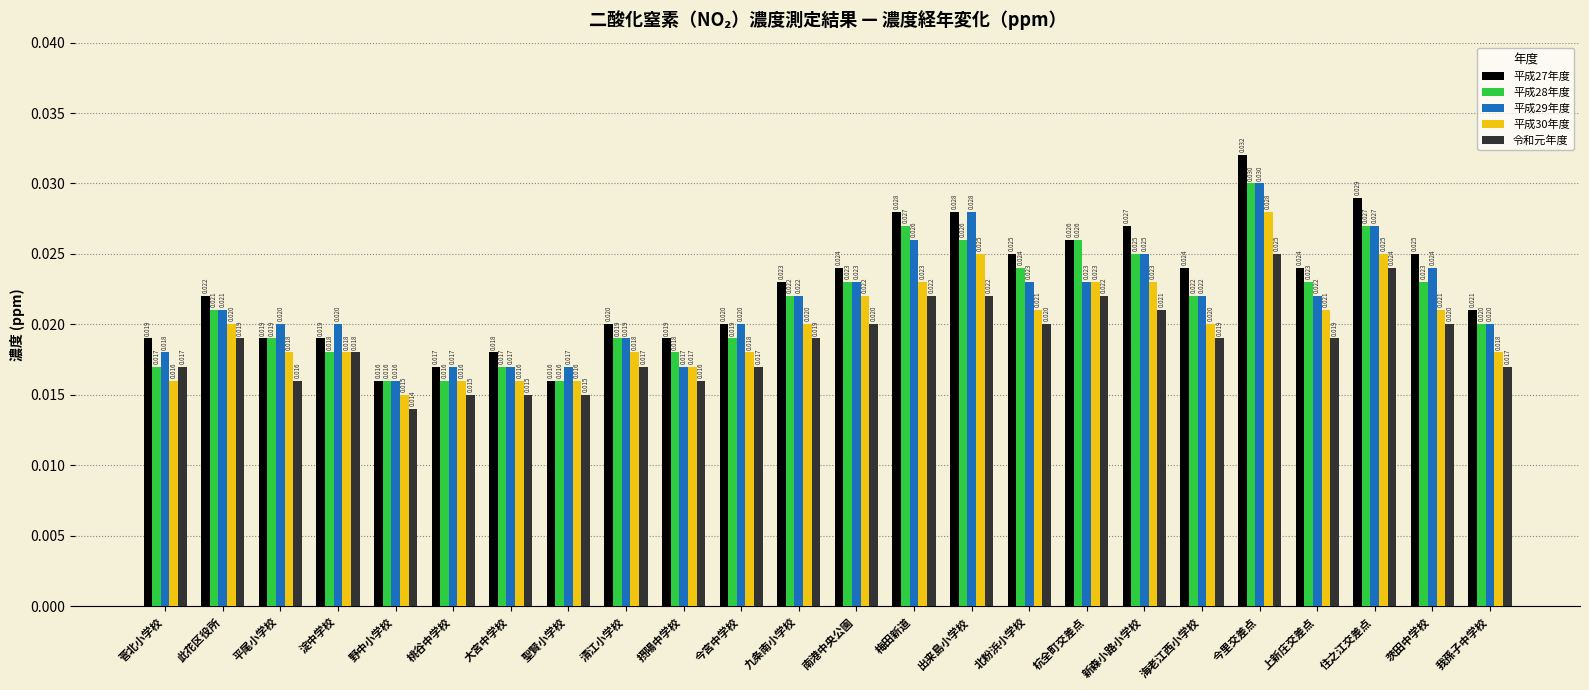

At which category is the sum across all series the highest?

今里交差点